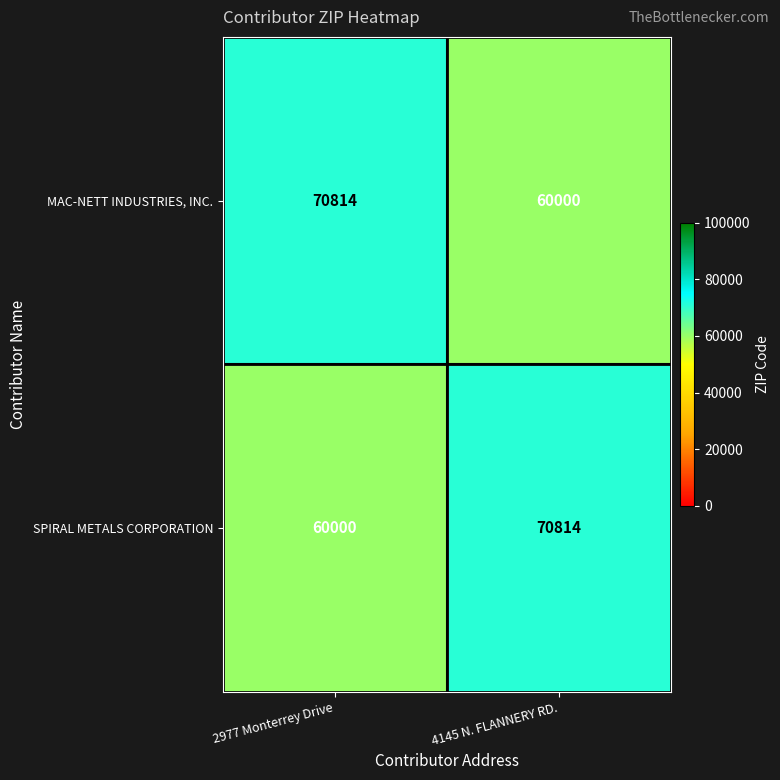

What is the total value across all series at 4145 N. FLANNERY RD.?

130814